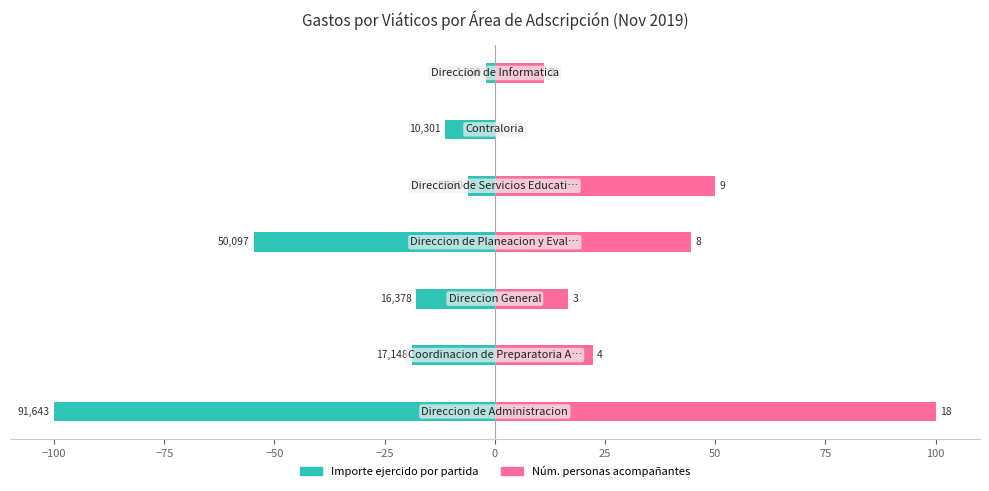

Reading left to right, transcribe all the data shown in this chart.

Importe ejercido por partida: −125=-100.0	−100=-18.7	−75=-17.9	−50=-54.7	−25=-6.1	0=-11.2	25=-2.0
Número de personas acompañantes (escala): −125=100.0	−100=22.2	−75=16.7	−50=44.4	−25=50.0	0=0.0	25=11.1